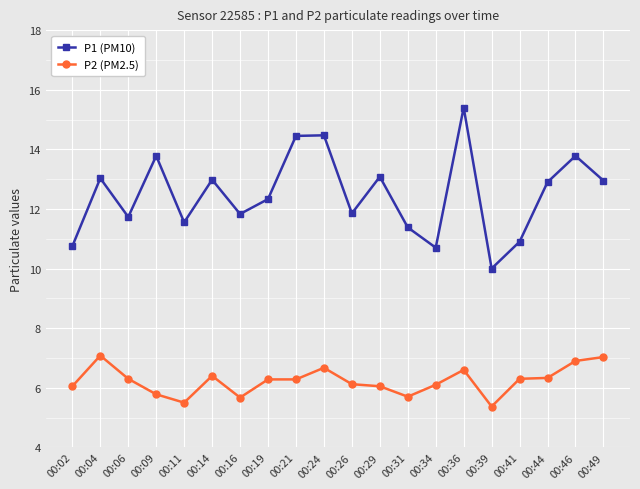

True or false: P2 (PM2.5) and P1 (PM10) intersect in this chart.

False